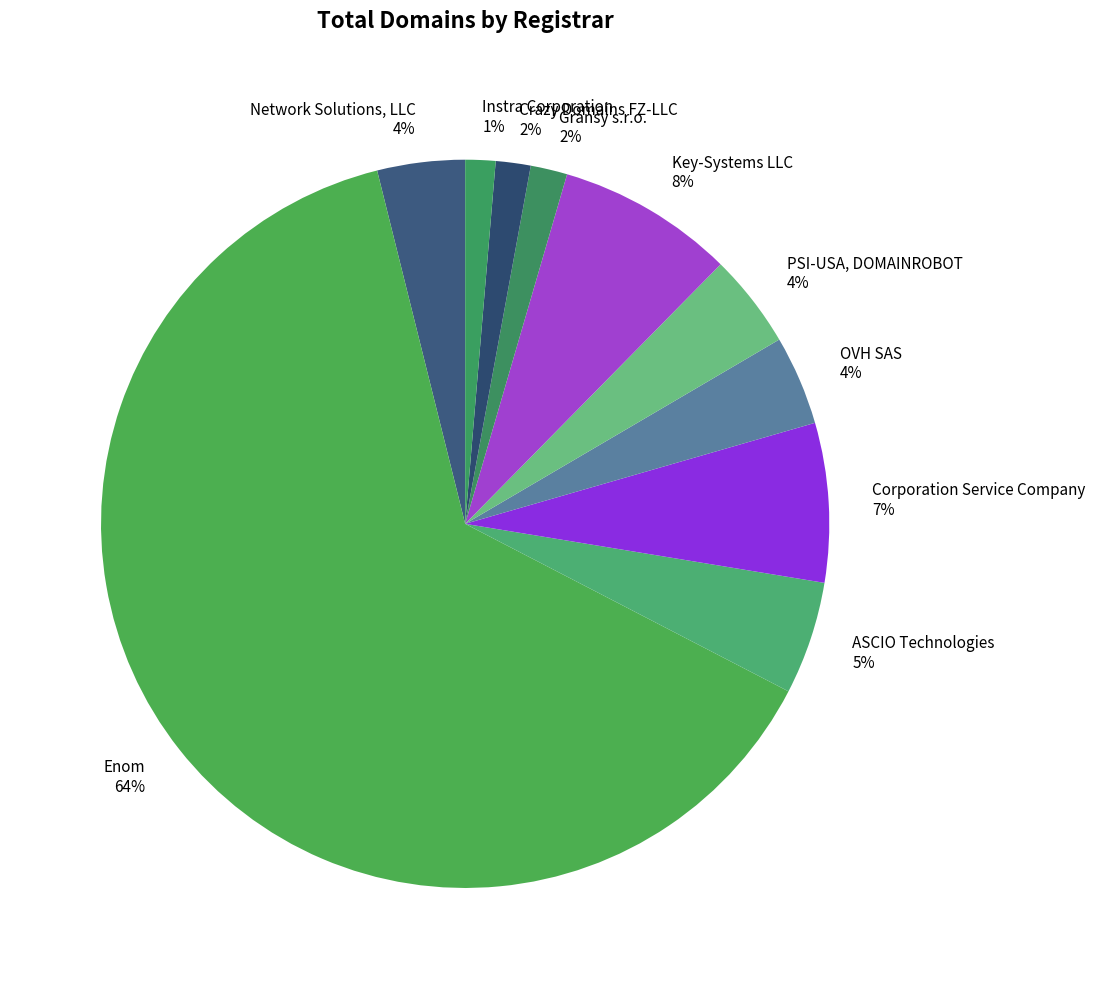

Which slice is the largest?

Enom